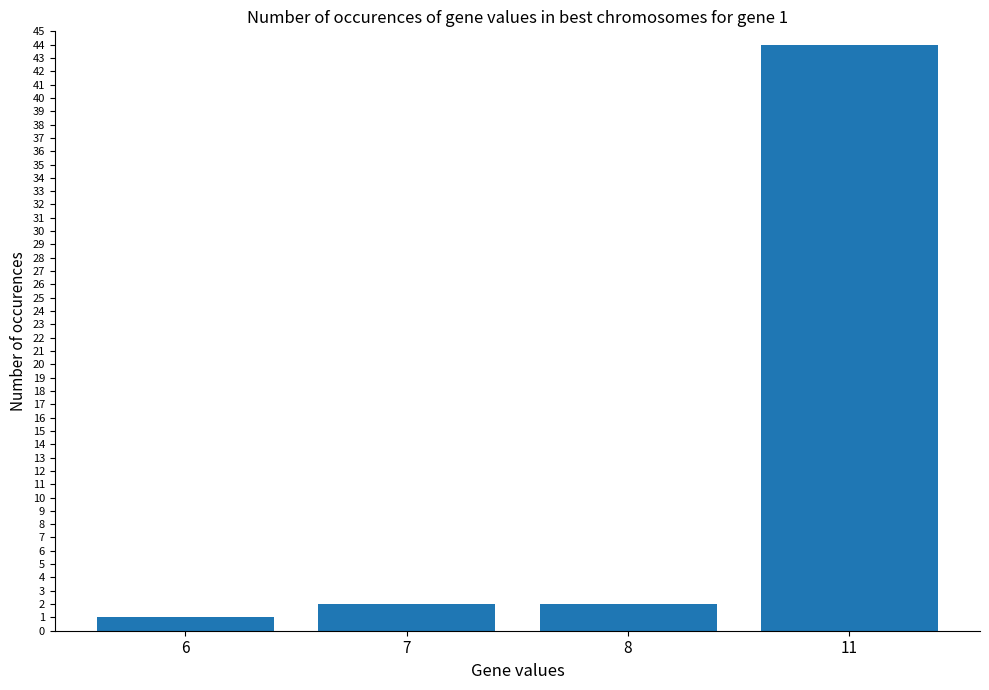

Count the number of data series in this chart.

1